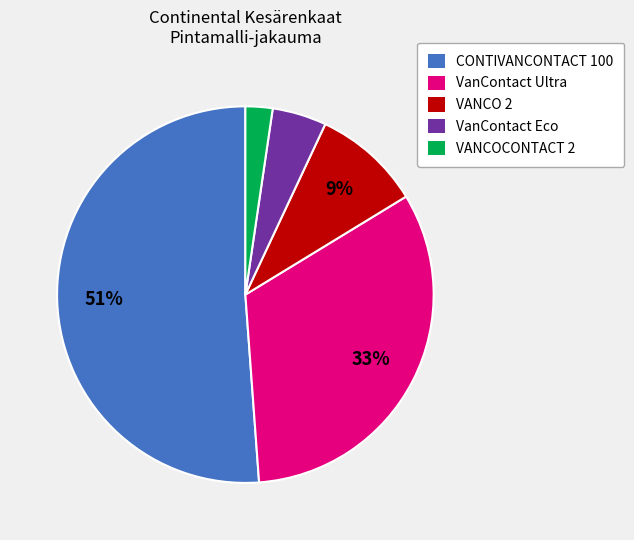

To the nearest percent, what portion does VANCOCONTACT 2 represent?

2%